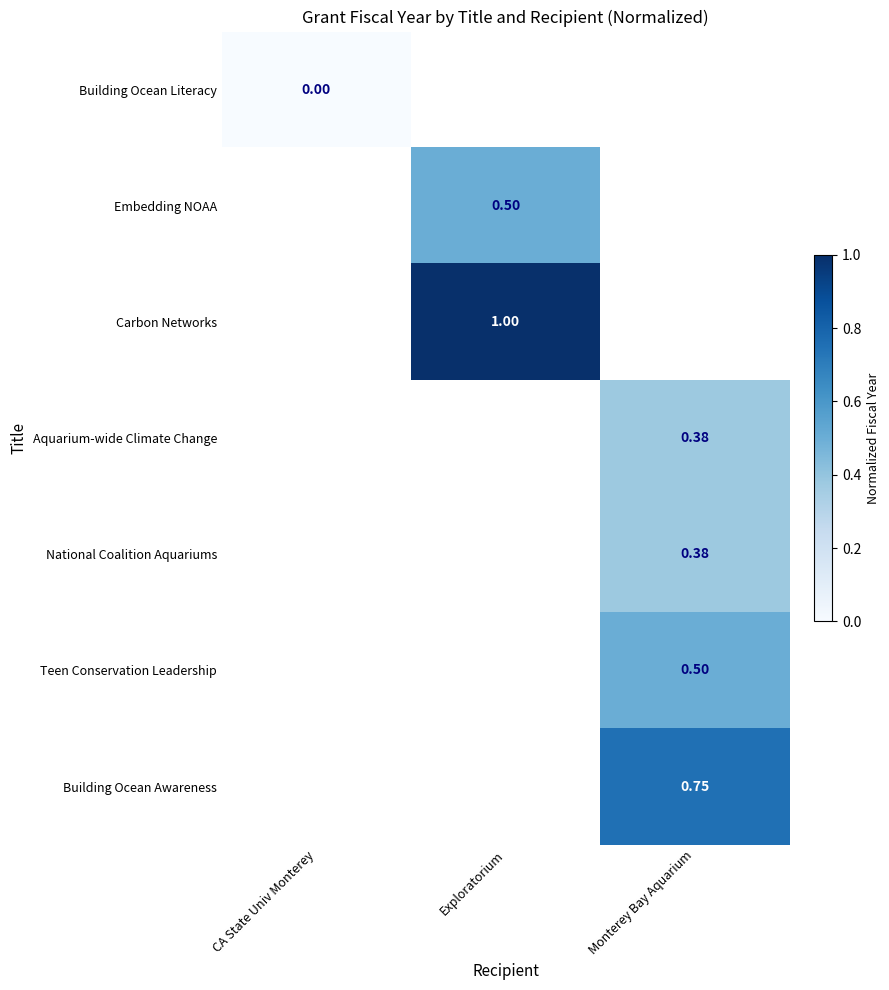

Is the value of National Coalition Aquariums at Monterey Bay Aquarium greater than the value of Building Ocean Literacy at Exploratorium?

No